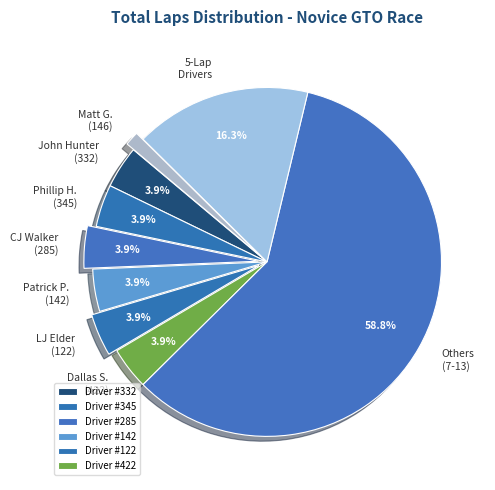

To the nearest percent, what is the average slice percentage?

11%